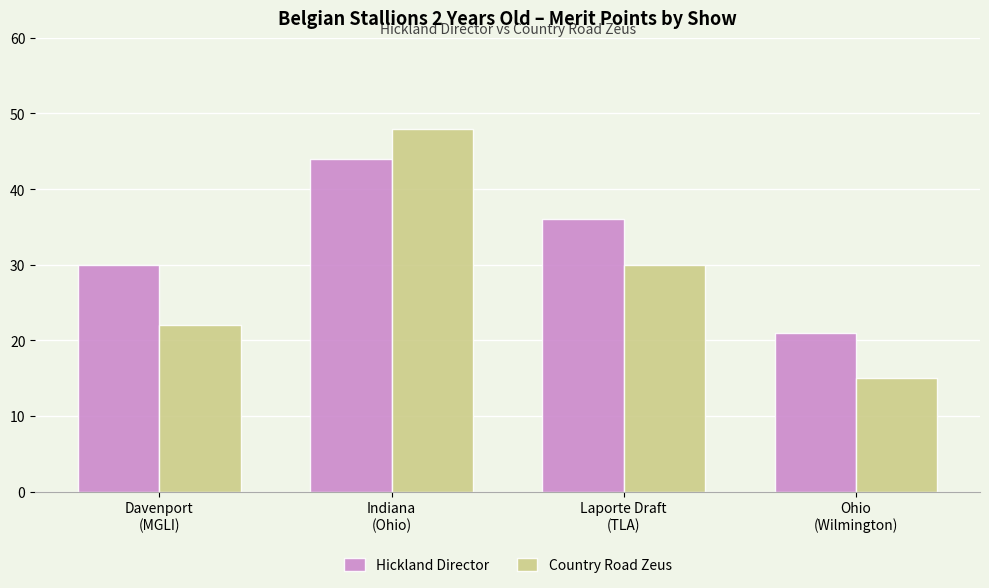

List the labels in order of Hickland Director value, largest first.

Indiana
(Ohio), Laporte Draft
(TLA), Davenport
(MGLI), Ohio
(Wilmington)